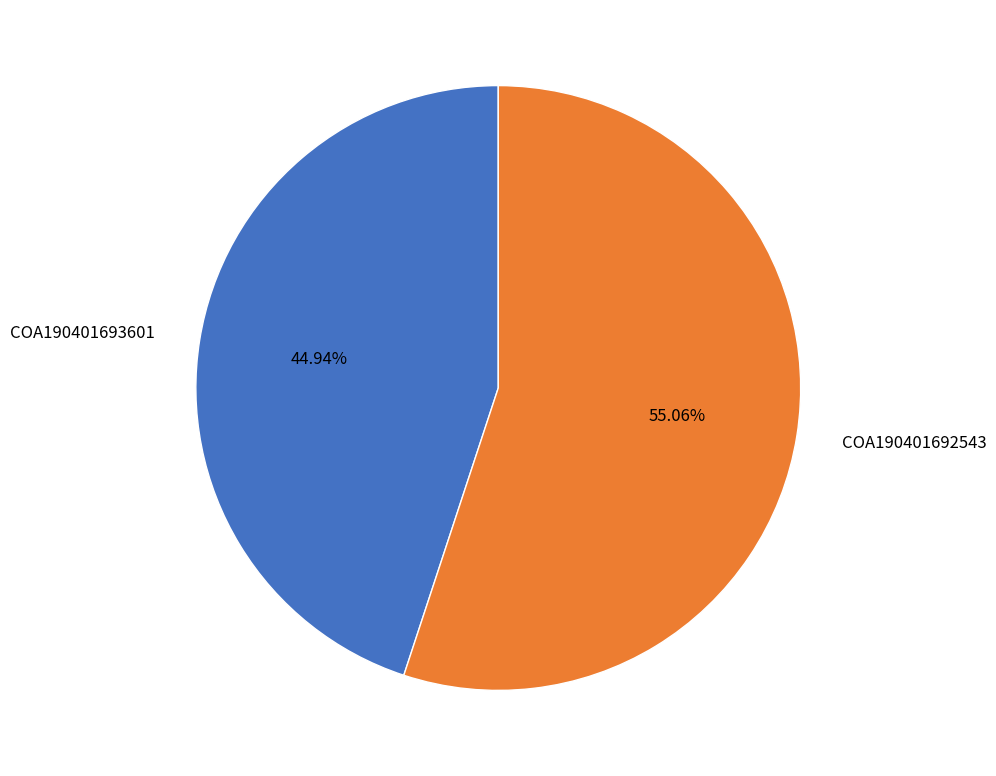

What percentage is the COA190401693601 slice, to the nearest percent?

45%